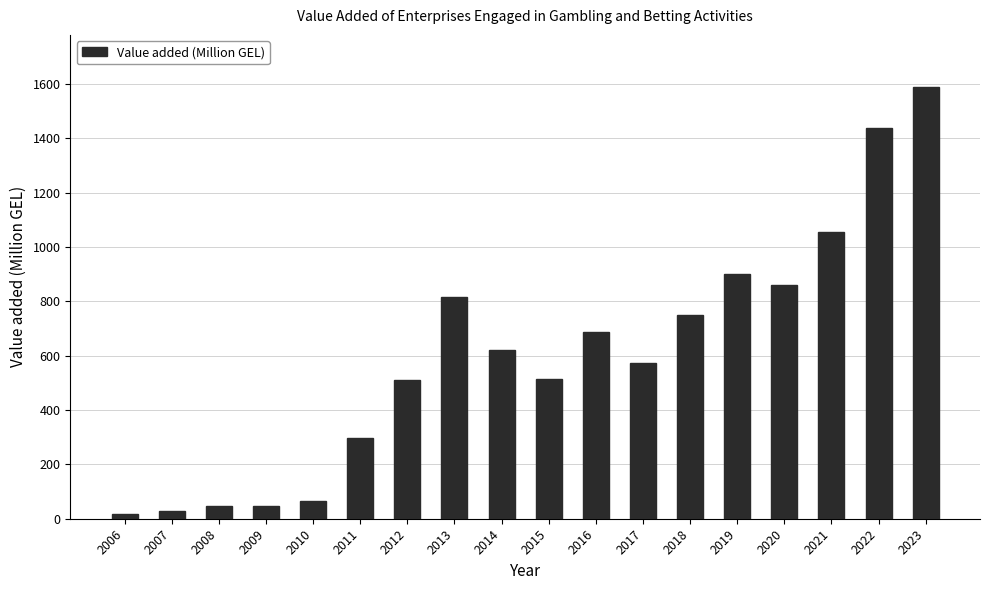

What is the value of the 10th bar from the left?

514.2